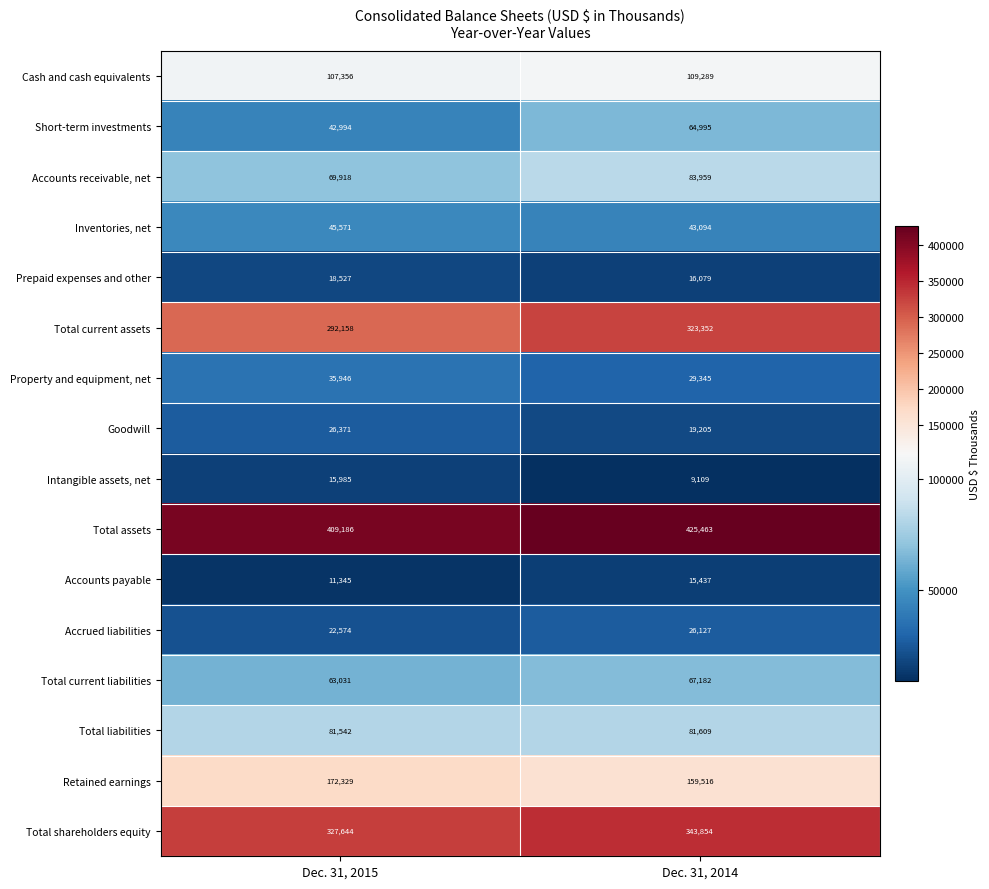

At which category is the sum across all series the highest?

Dec. 31, 2014